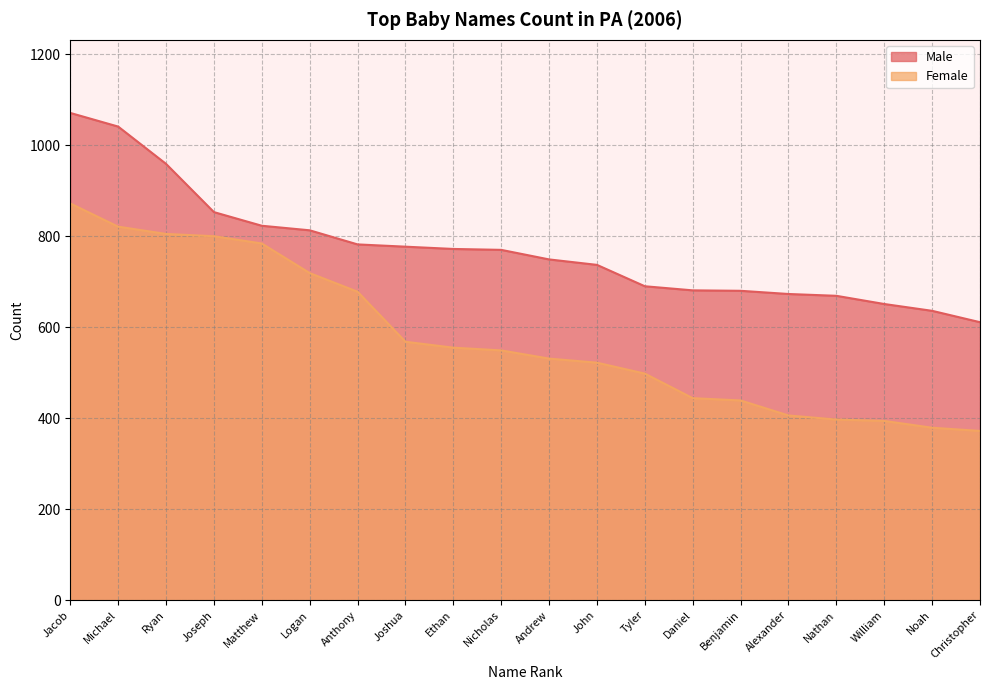

True or false: Male and Female intersect in this chart.

False